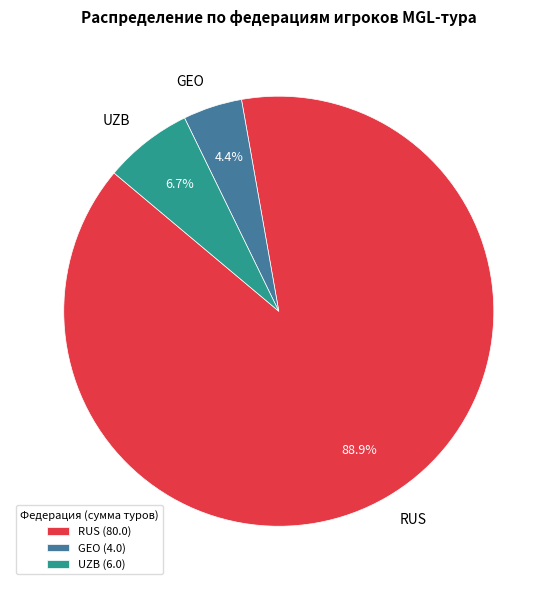

Between UZB and GEO, which is larger?

UZB